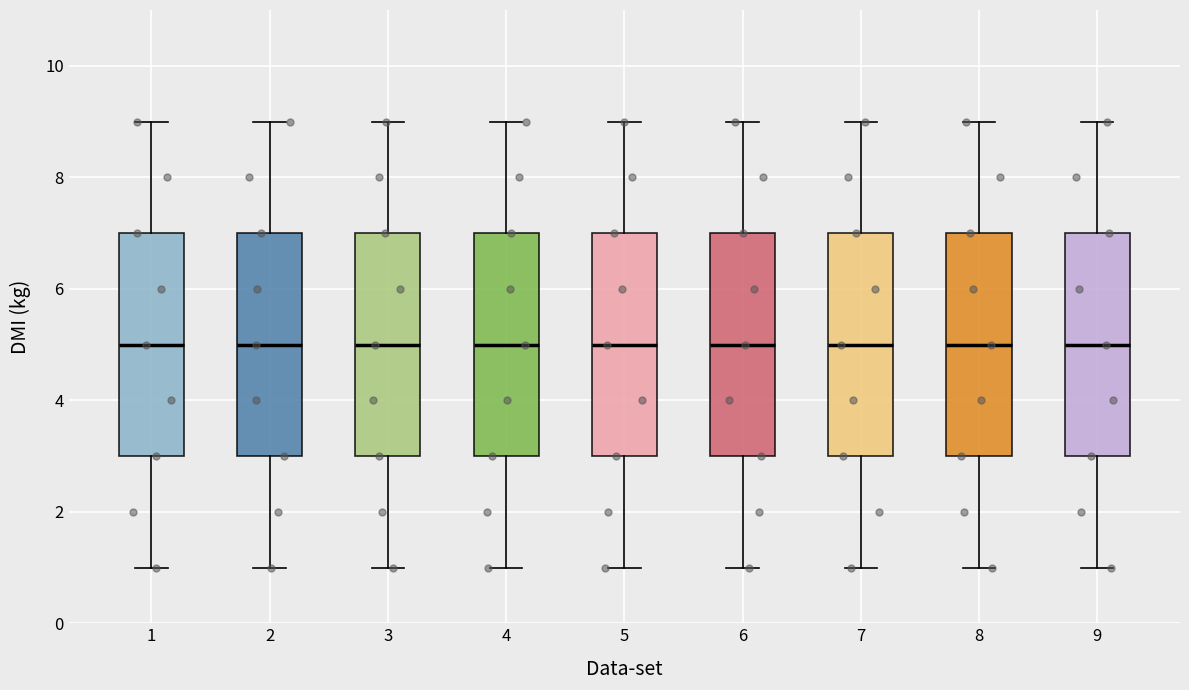

Reading left to right, transcribe this box plot: for each box, give where its median line is, the range the box spans, and where its two whiskers end, as read against the y-axis. The values are not printed on the chart, so give them approximately, as read against the axis.

1: median 5, box 3 to 7, whiskers 1 to 9
2: median 5, box 3 to 7, whiskers 1 to 9
3: median 5, box 3 to 7, whiskers 1 to 9
4: median 5, box 3 to 7, whiskers 1 to 9
5: median 5, box 3 to 7, whiskers 1 to 9
6: median 5, box 3 to 7, whiskers 1 to 9
7: median 5, box 3 to 7, whiskers 1 to 9
8: median 5, box 3 to 7, whiskers 1 to 9
9: median 5, box 3 to 7, whiskers 1 to 9